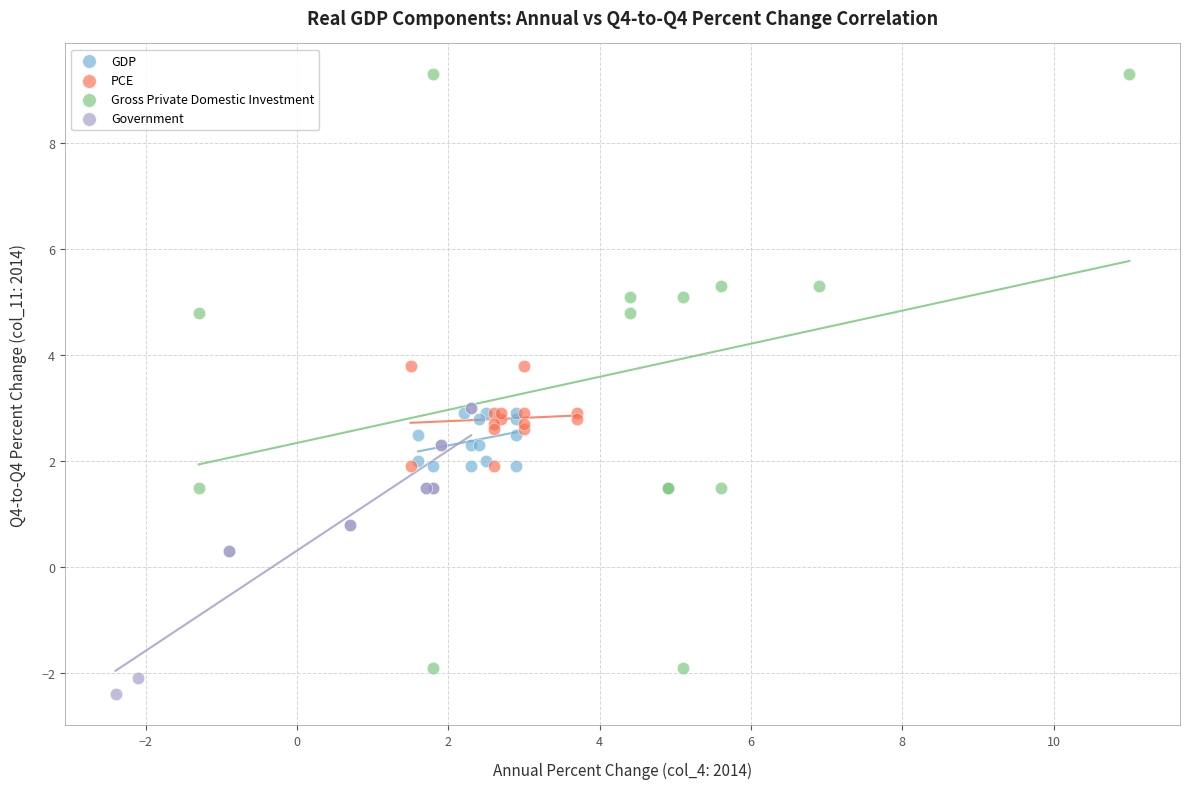

Which series contains the highest Y value?

Gross Private Domestic Investment